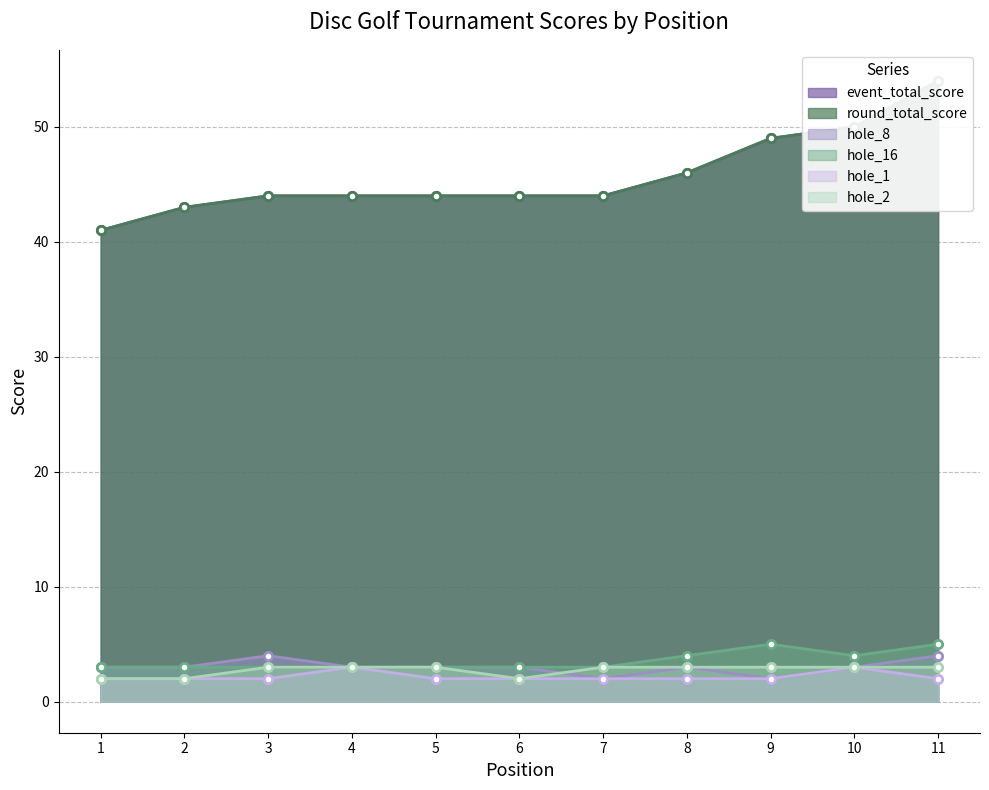

Which series has the largest total across all categories?

event_total_score